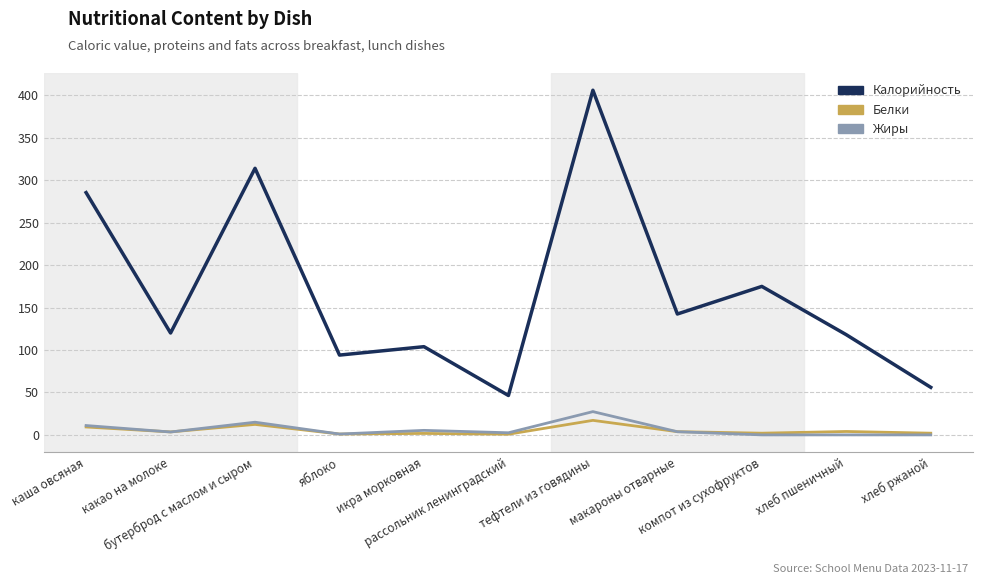

What is the difference between the maximum and second lowest values in the Жиры series?

27.4